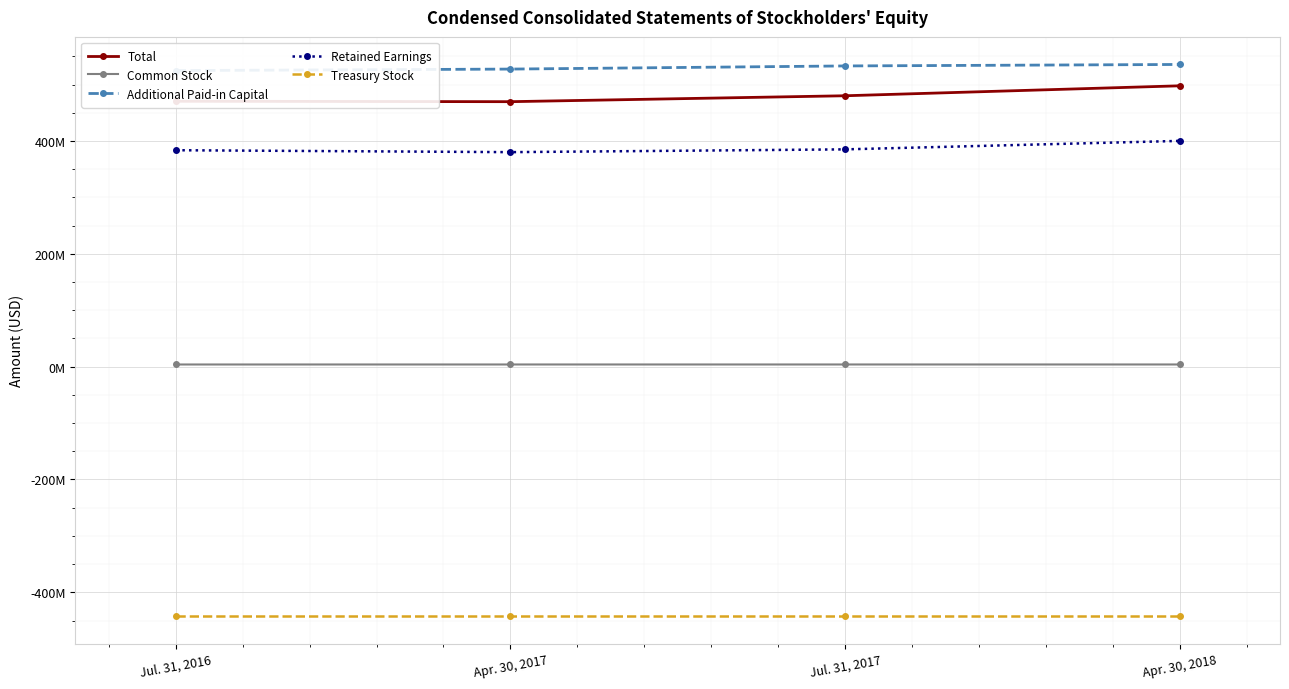

Which has a higher value, Jul. 31, 2016 or Apr. 30, 2017?

Jul. 31, 2016